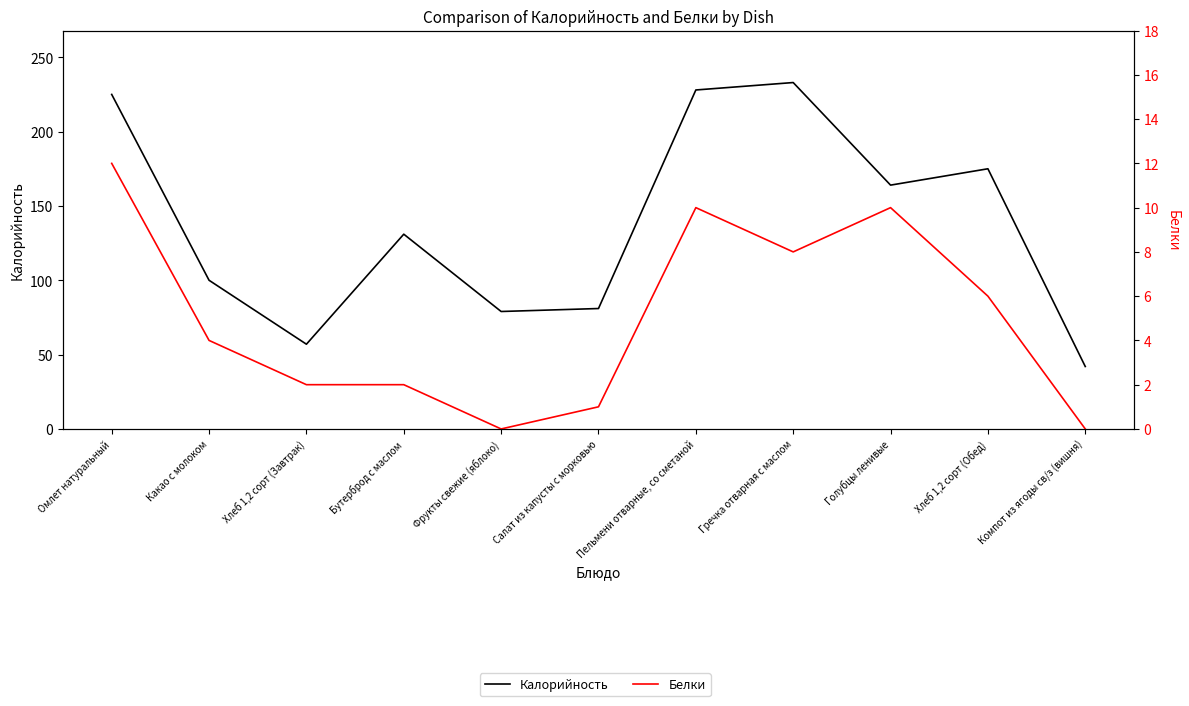

How many interior local peaks does the Белки series have?

2